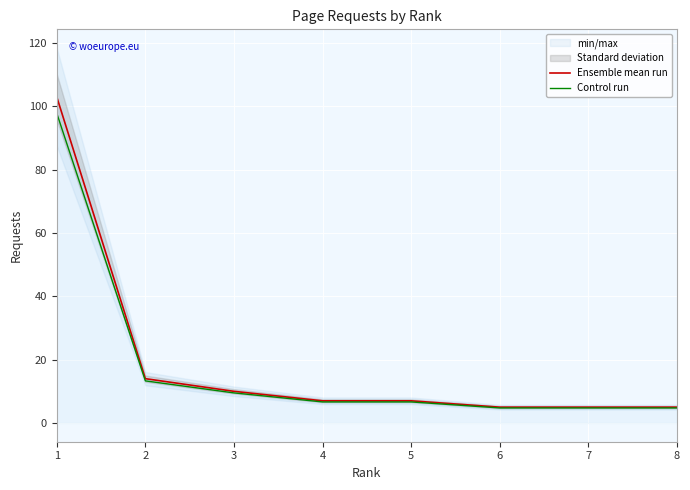

Reading left to right, list all the values displayed in this chart.

Ensemble mean run: 1=103.0	2=14.0	3=10.0	4=7.0	5=7.0	6=5.0	7=5.0	8=5.0
Control run: 1=97.8	2=13.3	3=9.5	4=6.7	5=6.7	6=4.8	7=4.8	8=4.8